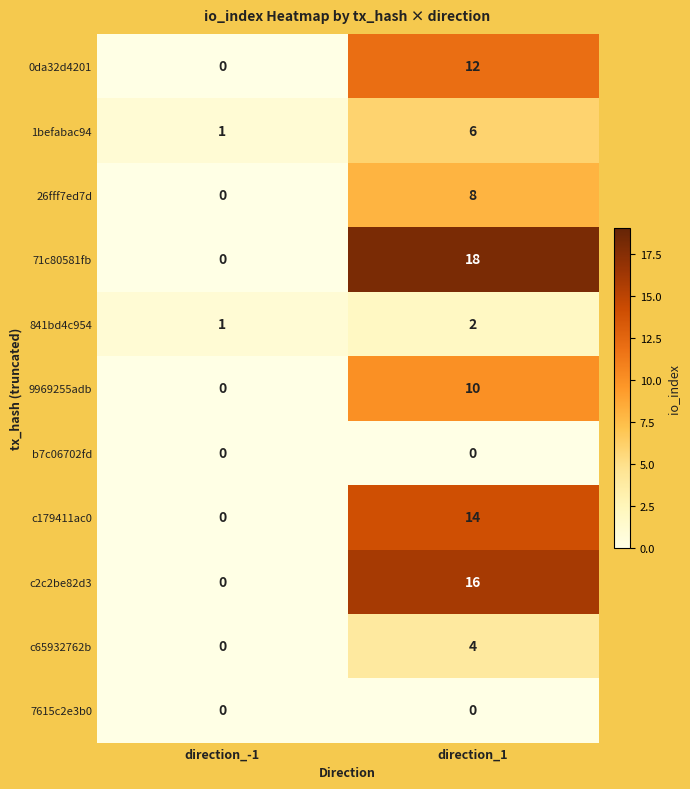

Count the number of data series in this chart.

11